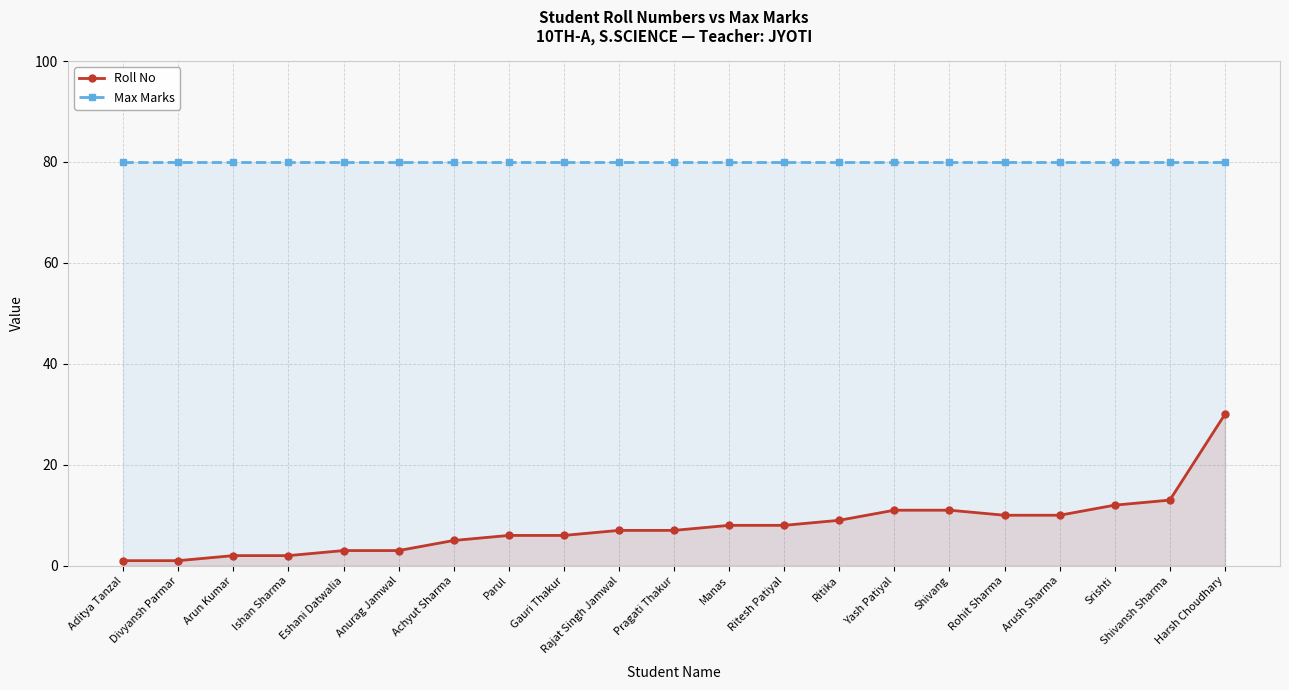

Reading left to right, what are all the values shown in this chart?

Roll No: 1	1	2	2	3	3	5	6	6	7	7	8	8	9	11	11	10	10	12	13	30
Max Marks: 80	80	80	80	80	80	80	80	80	80	80	80	80	80	80	80	80	80	80	80	80